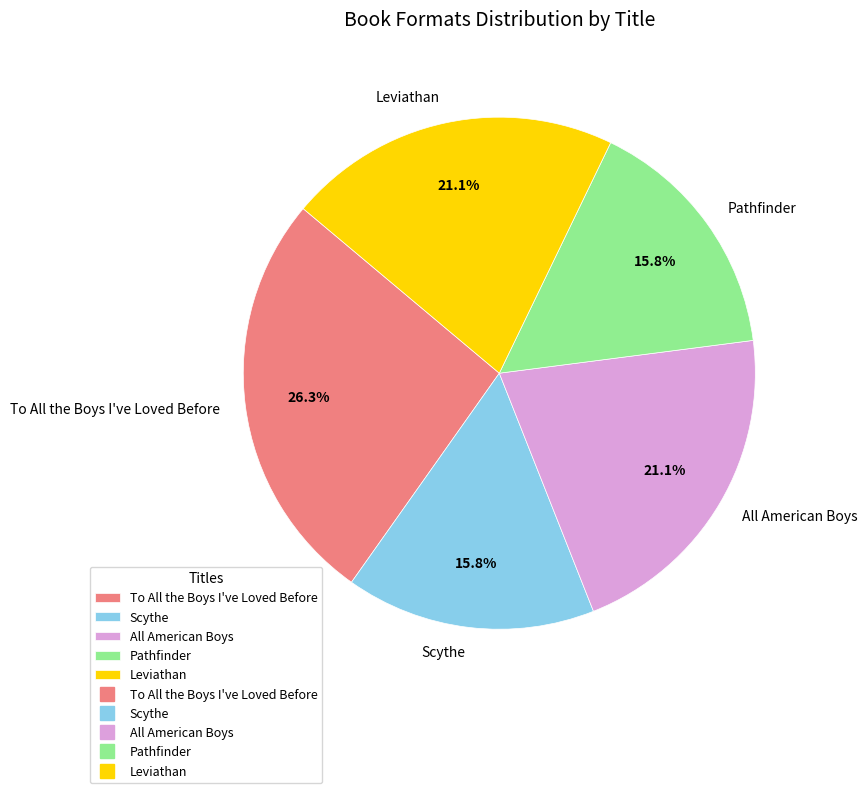

What is the largest slice in the pie chart?

To All the Boys I've Loved Before